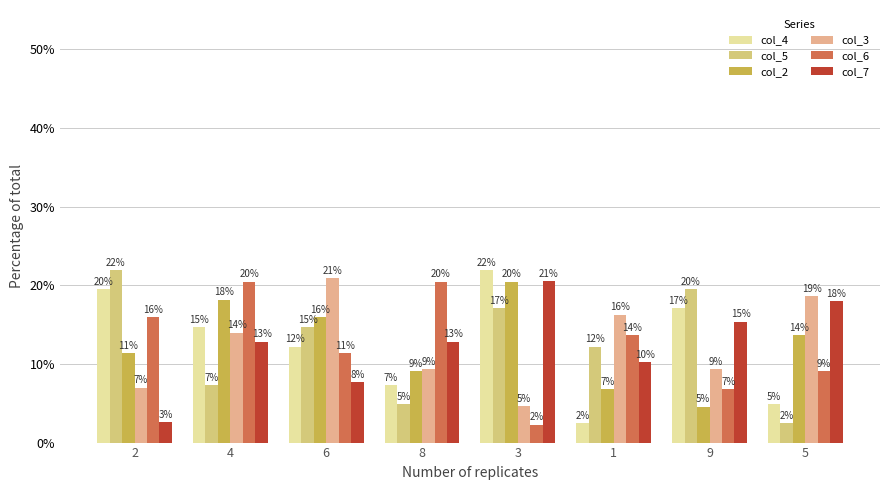

How many bars are there in each group?

6